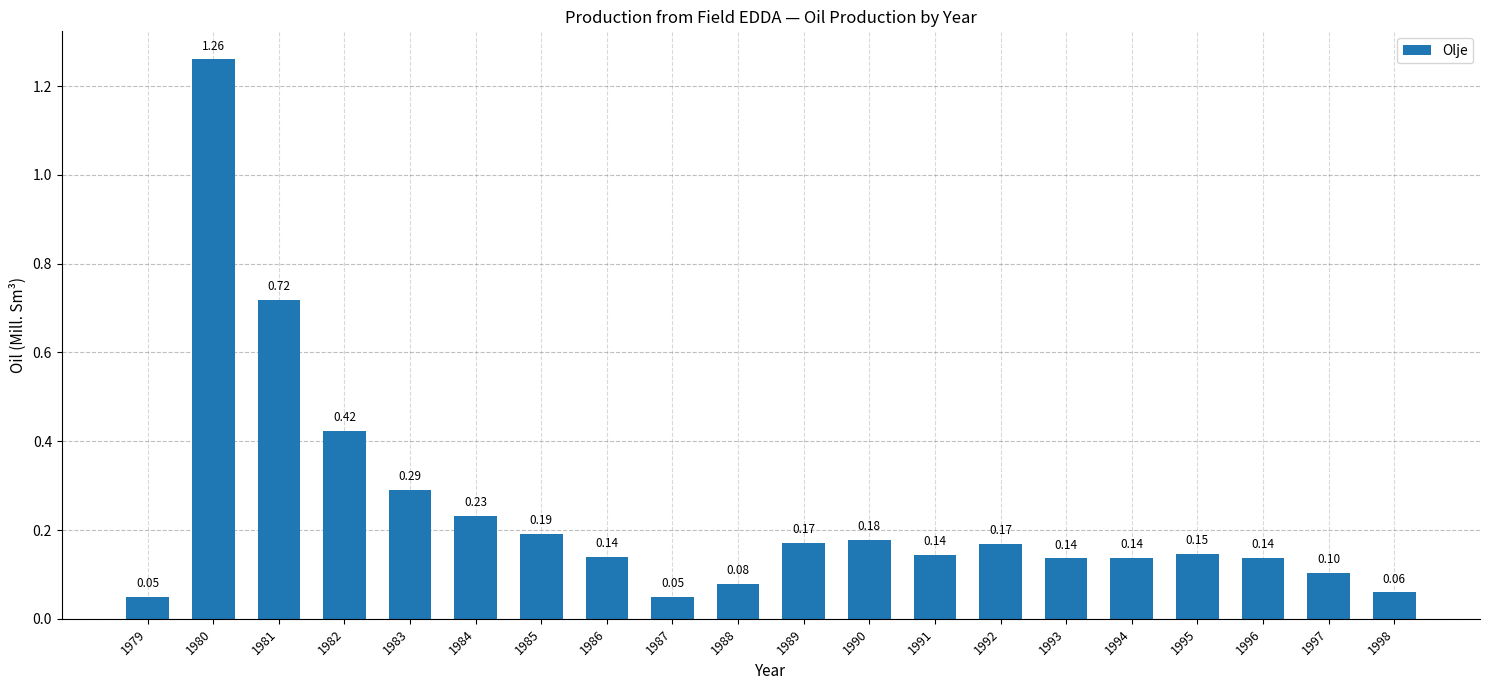

What value does the data have at 1997?

0.1